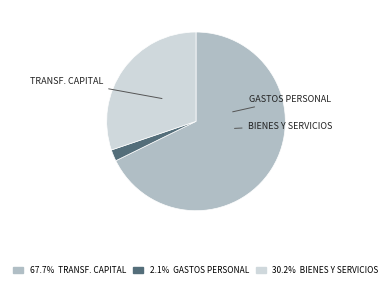

How many slices are in this pie chart?

3